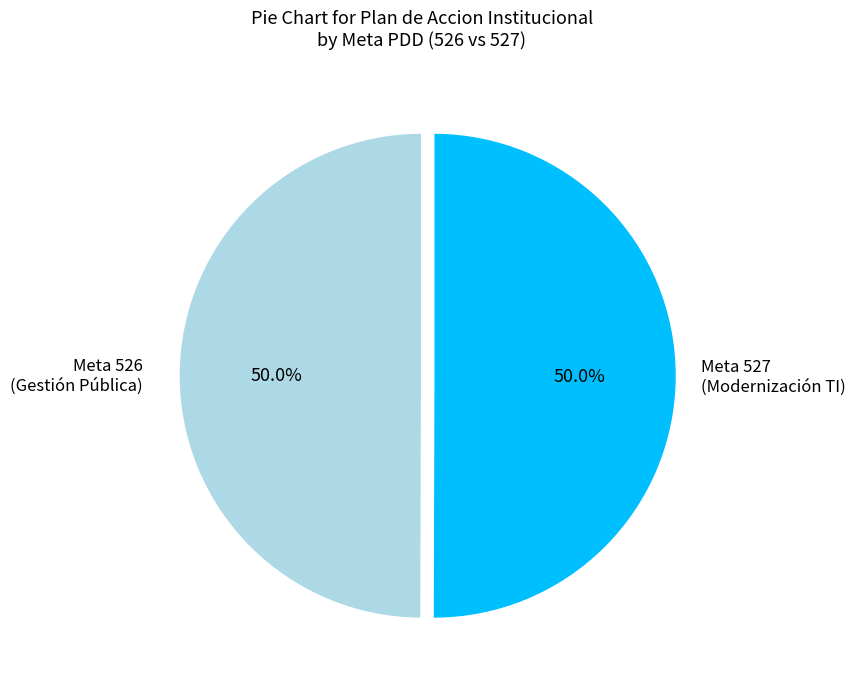

What percentage is NOT represented by Meta 527 (Modernización TI)?

50.0%